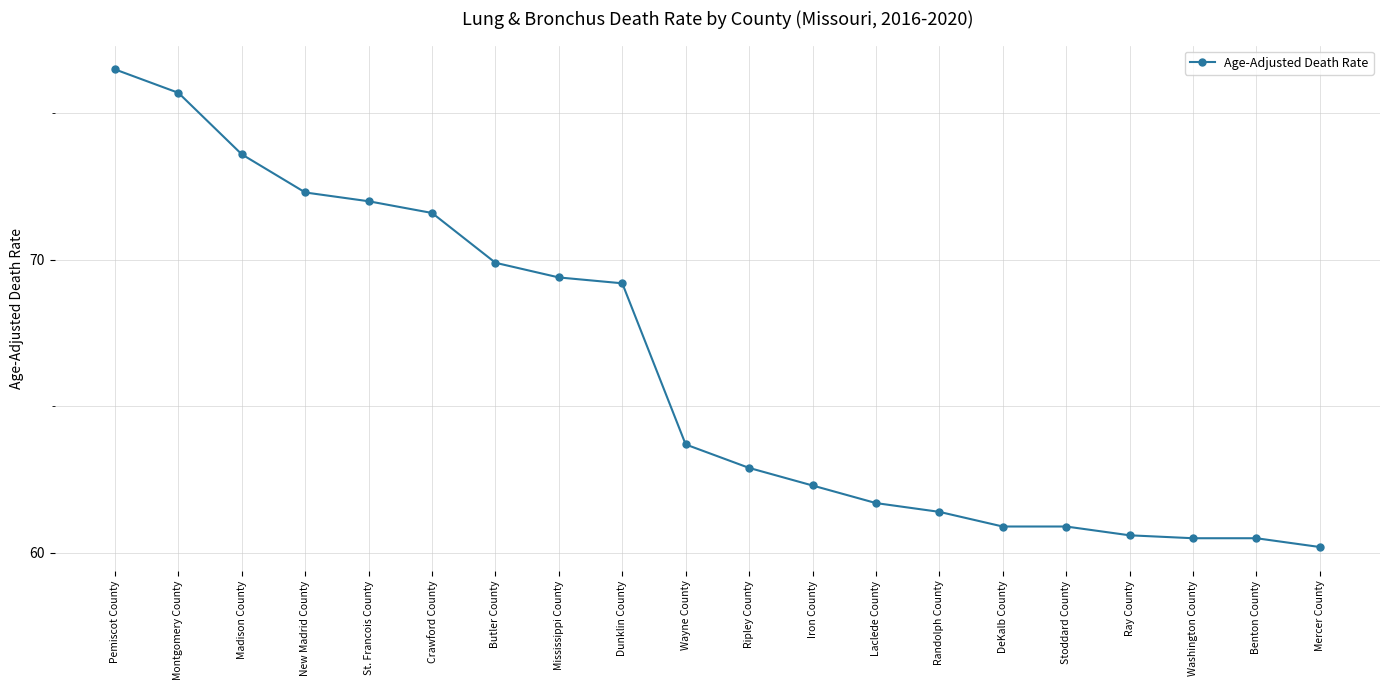

How many lines are shown in the chart?

1